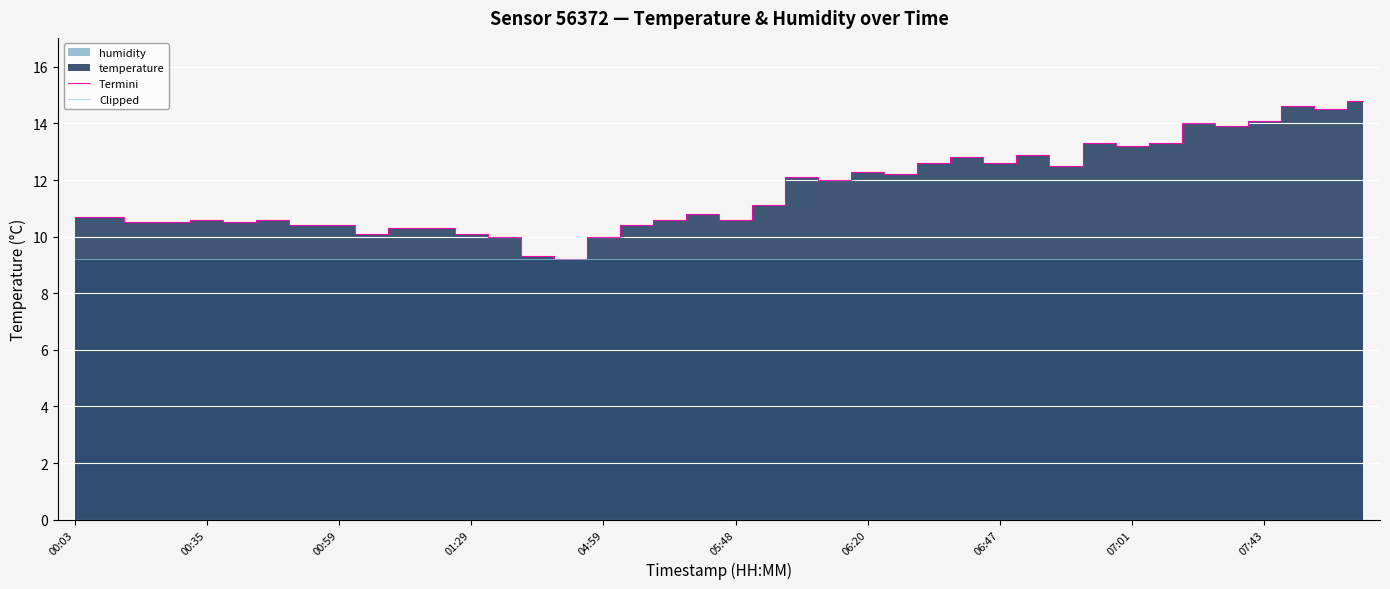

What is the sum of the Clipped values at 25 and 13?

18.4